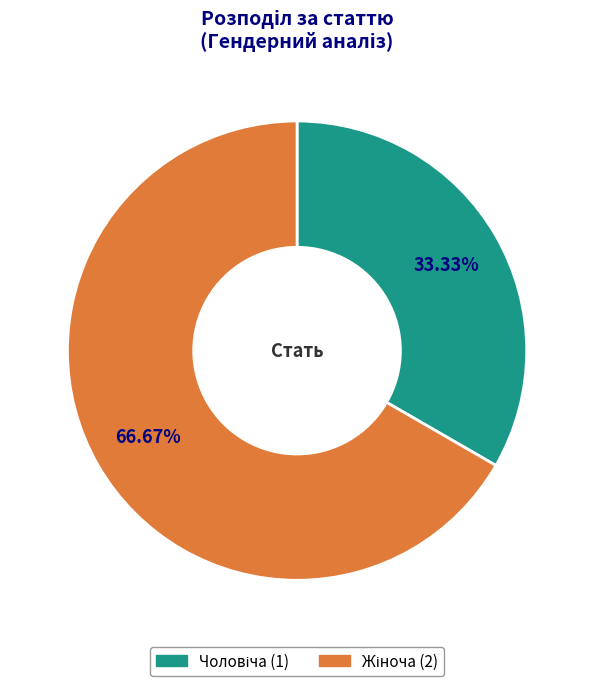

Count the number of slices in the pie.

2